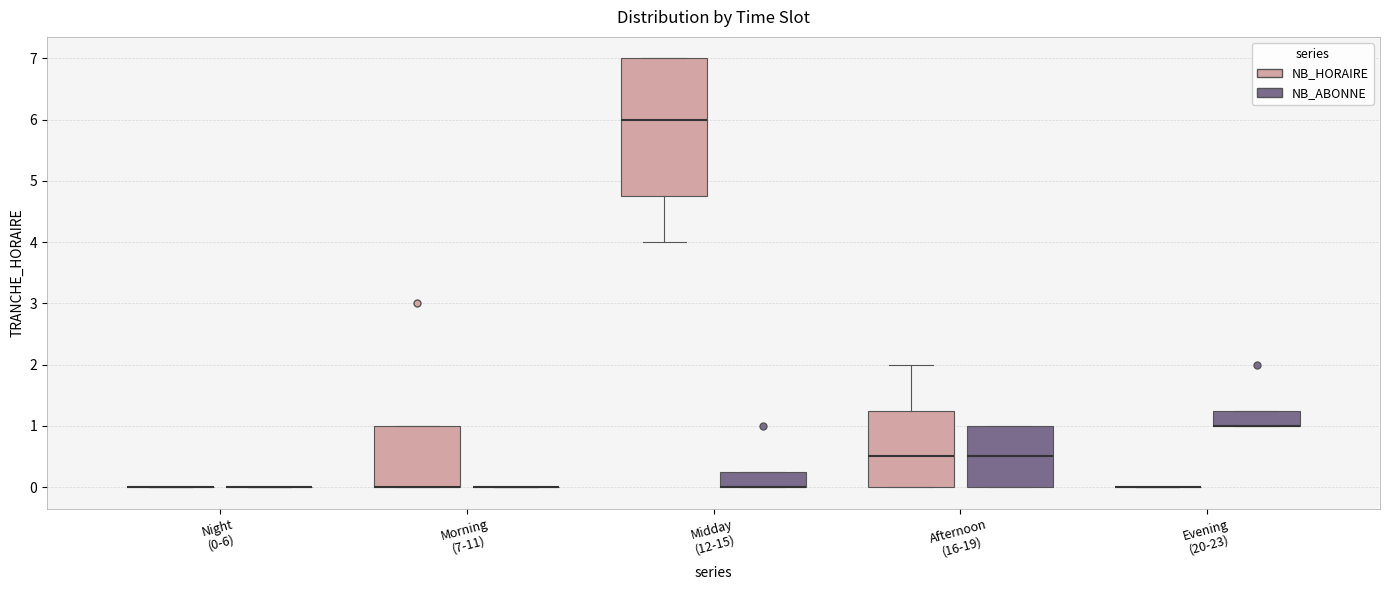

Reading left to right, read every box against the y-axis: the position of its median line, the range the box covers, and the ends of its whiskers. The values are not printed on the chart, so give them approximately, as read against the axis.

Night (0-6) (NB_HORAIRE): box collapsed to a line at 0.0, whiskers 0.0 to 0.0
Night (0-6) (NB_ABONNE): box collapsed to a line at 0.0, whiskers 0.0 to 0.0
Morning (7-11) (NB_HORAIRE): median 0.0 (drawn on the box's lower edge), box 0.0 to 1.0, whiskers 0.0 to 1.0
Morning (7-11) (NB_ABONNE): box collapsed to a line at 0.0, whiskers 0.0 to 0.0
Midday (12-15) (NB_HORAIRE): median 6.0, box 4.8 to 7.0, whiskers 4.0 to 7.0
Midday (12-15) (NB_ABONNE): median 0.0 (drawn on the box's lower edge), box 0.0 to 0.3, whiskers 0.0 to 0.3
Afternoon (16-19) (NB_HORAIRE): median 0.5, box 0.0 to 1.3, whiskers 0.0 to 2.0
Afternoon (16-19) (NB_ABONNE): median 0.5, box 0.0 to 1.0, whiskers 0.0 to 1.0
Evening (20-23) (NB_HORAIRE): box collapsed to a line at 0.0, whiskers 0.0 to 0.0
Evening (20-23) (NB_ABONNE): median 1.0 (drawn on the box's lower edge), box 1.0 to 1.3, whiskers 1.0 to 1.3